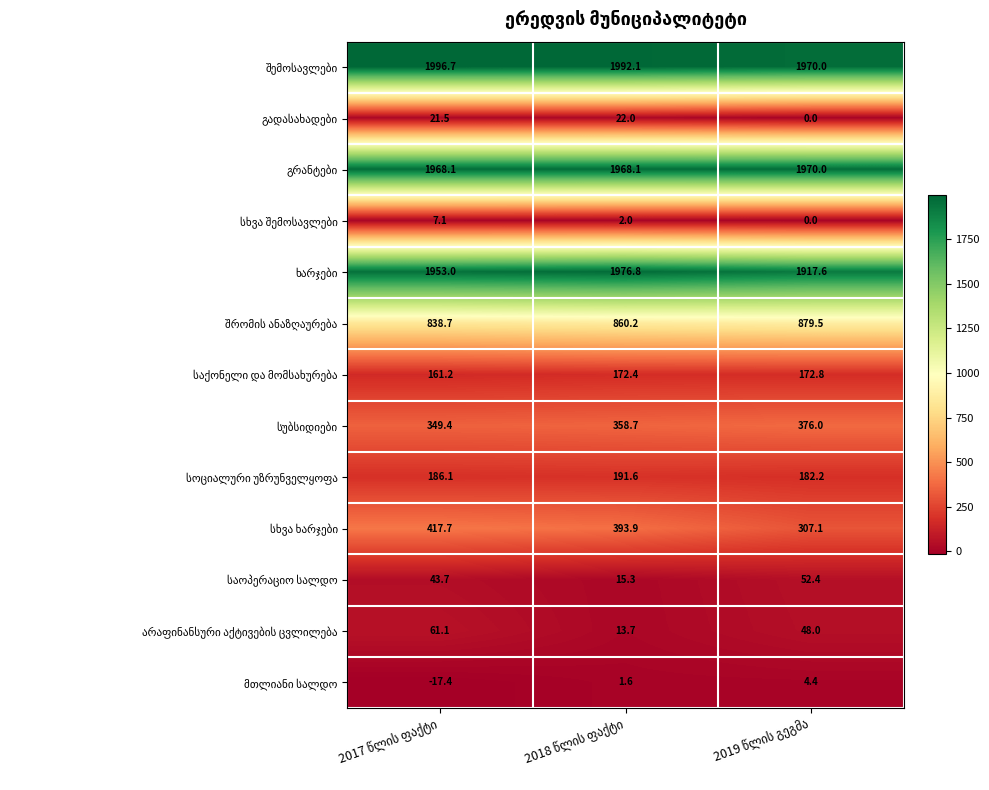

What is the greatest value displayed?

1996.7